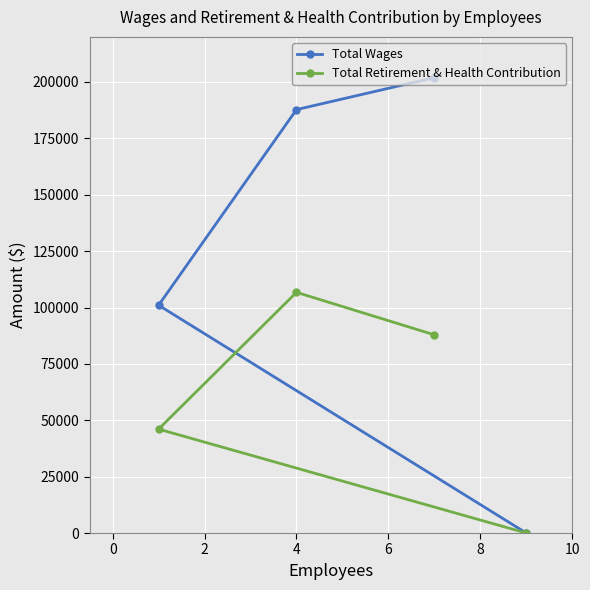

Which series has the widest spread of values?

Total Wages